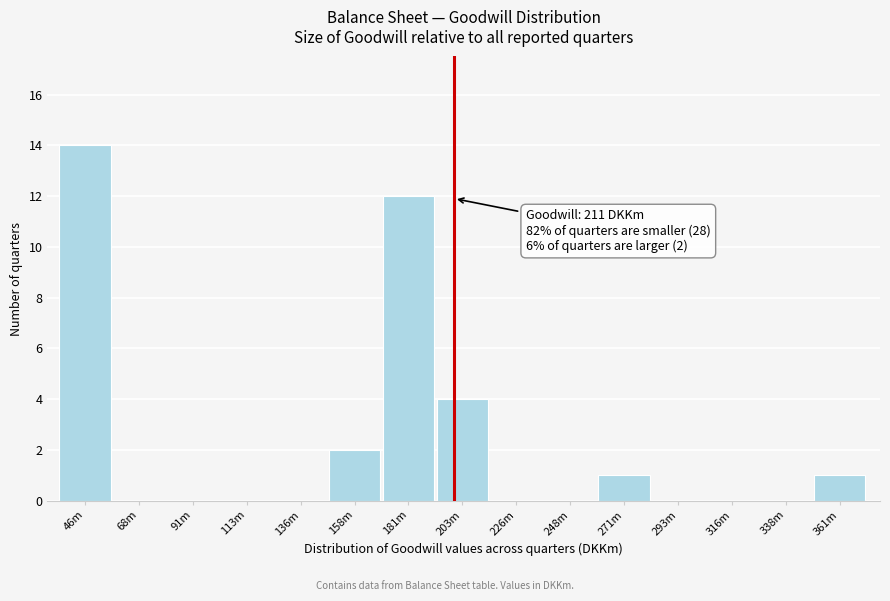

Reading right to left, transcribe all the data shown in this chart.

361m=1	338m=0	316m=0	293m=0	271m=1	248m=0	226m=0	203m=4	181m=12	158m=2	136m=0	113m=0	91m=0	68m=0	46m=14